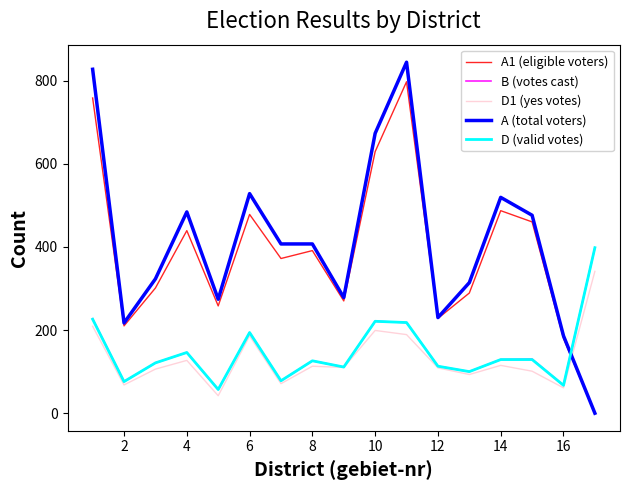

How many times do D (valid votes) and A1 (eligible voters) cross each other?

1